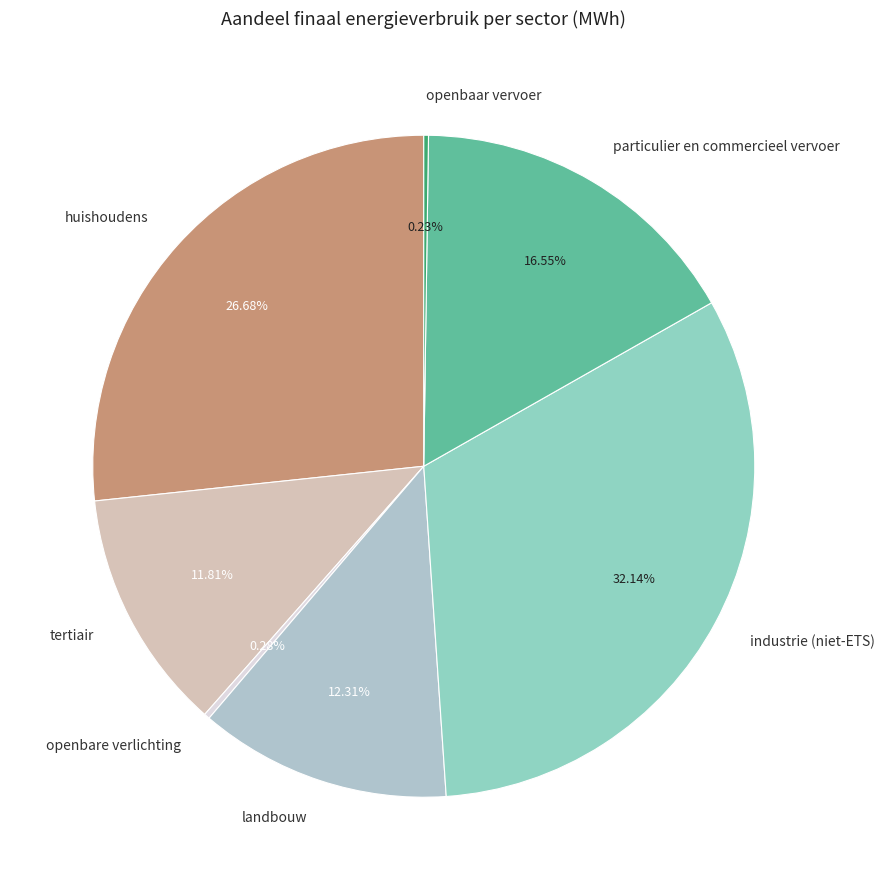

Do landbouw and huishoudens together represent more than half of the pie?

No